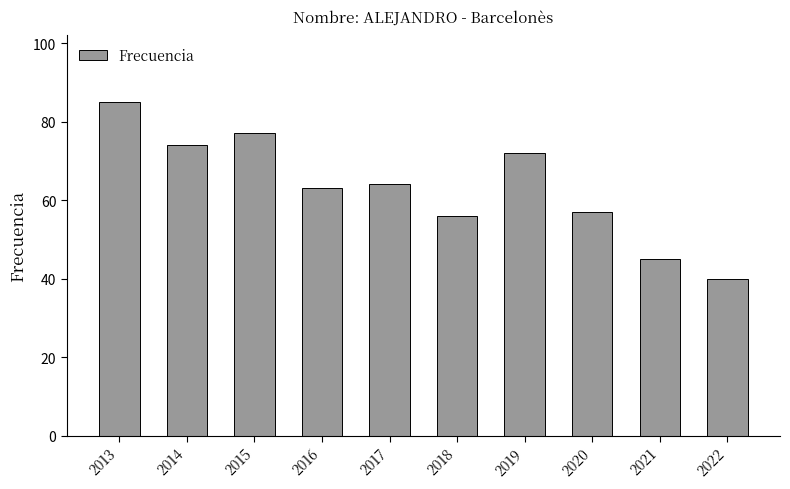

Reading right to left, extract all data points from this chart.

2022=40	2021=45	2020=57	2019=72	2018=56	2017=64	2016=63	2015=77	2014=74	2013=85